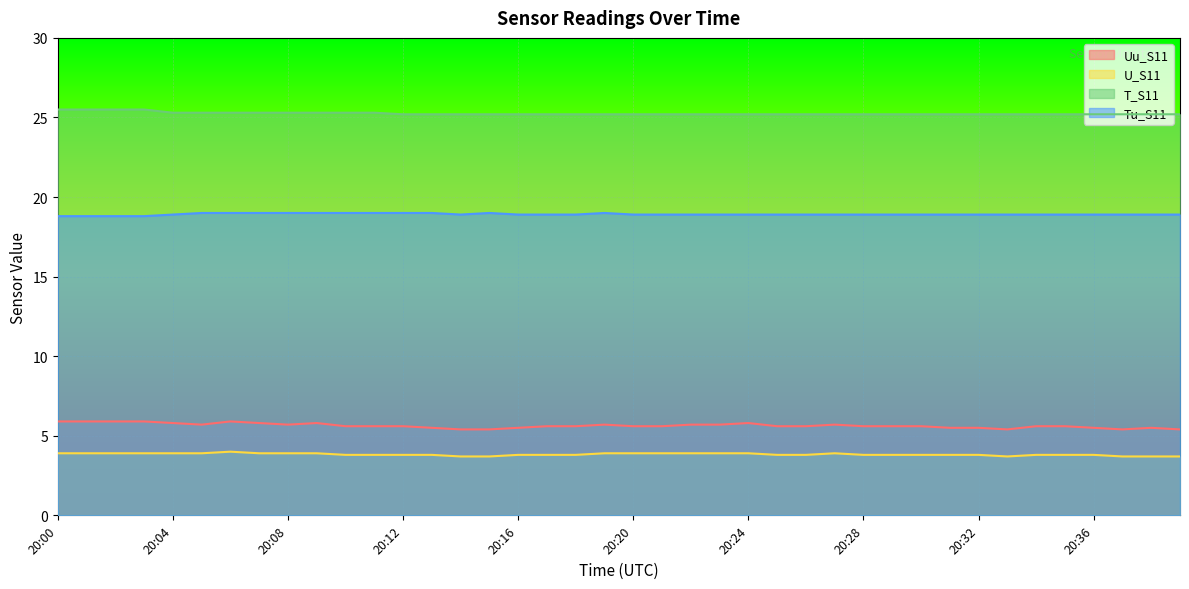

Which series has the largest total across all categories?

T_S11